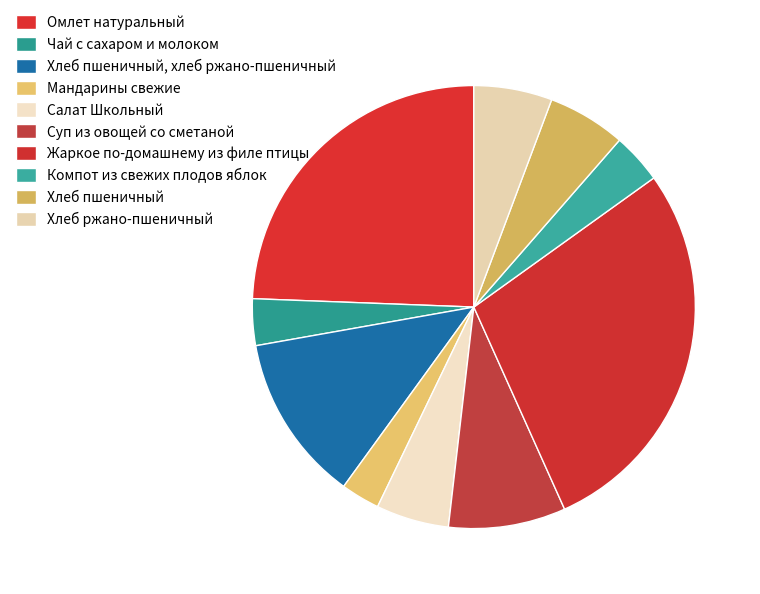

To the nearest percent, what is the difference between the Салат Школьный and Хлеб пшеничный, хлеб ржано-пшеничный slice percentages?

7%